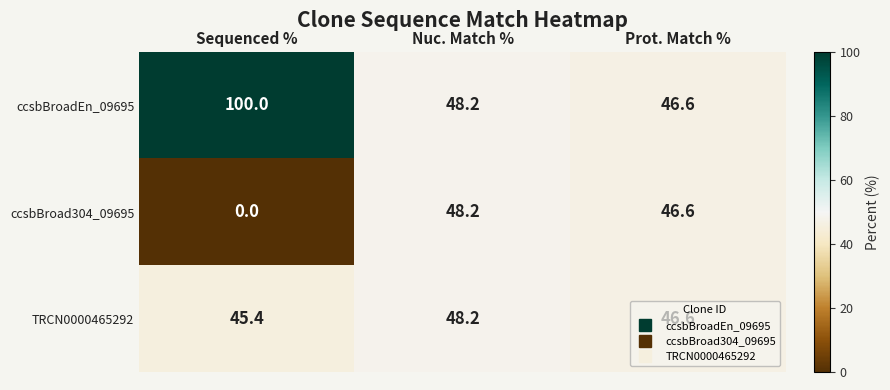

Count the number of categories in the chart.

3